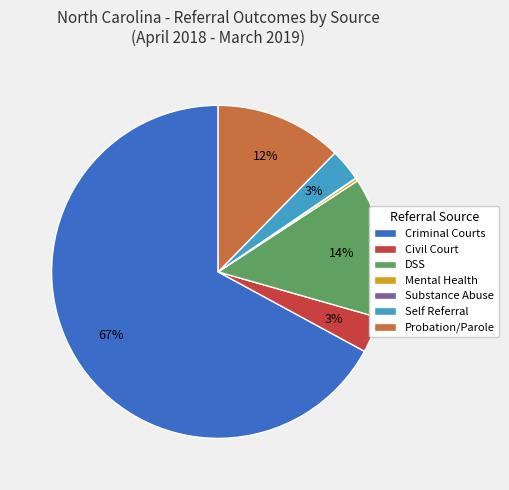

Which has a higher value, DSS or Criminal Courts?

Criminal Courts